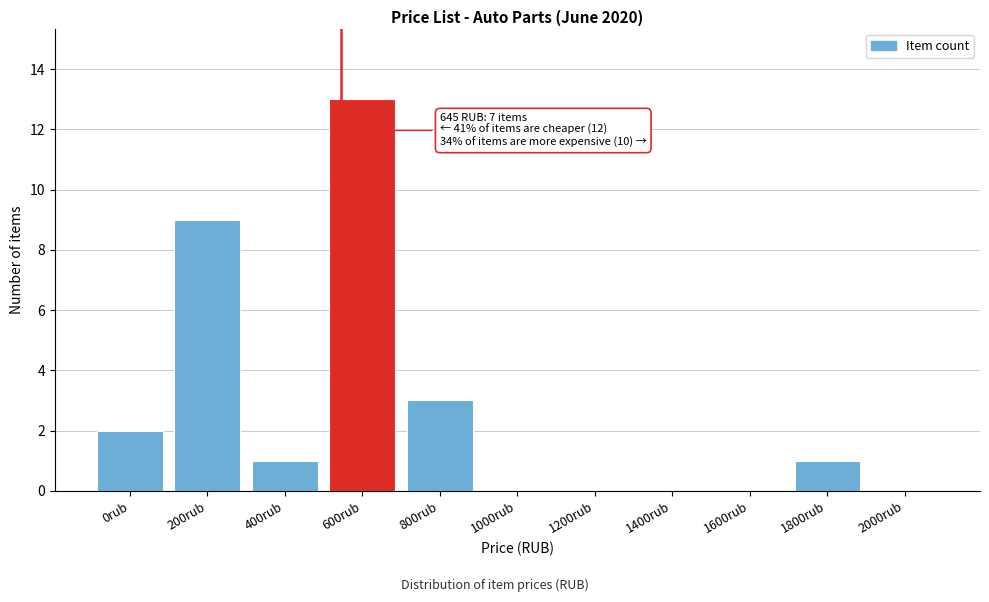

Reading left to right, transcribe all the data shown in this chart.

0rub=2	200rub=9	400rub=1	600rub=13	800rub=3	1000rub=0	1200rub=0	1400rub=0	1600rub=0	1800rub=1	2000rub=0